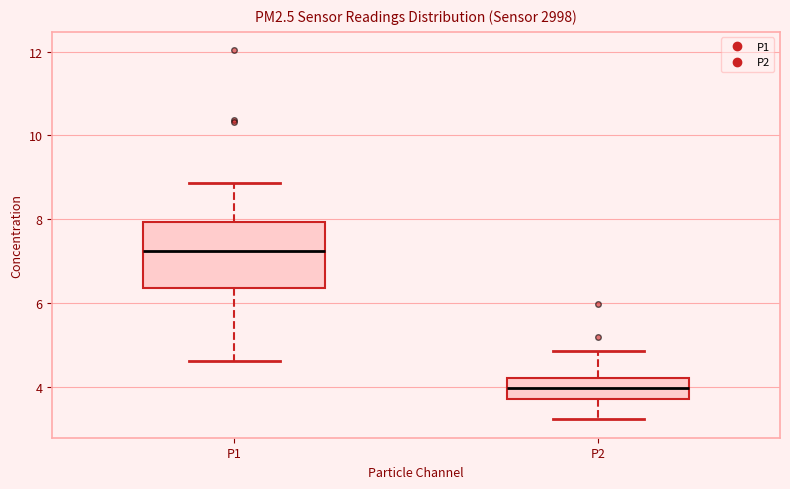

Comparing the boxes themselves (not the whiskers), which one is the tallest?

P1